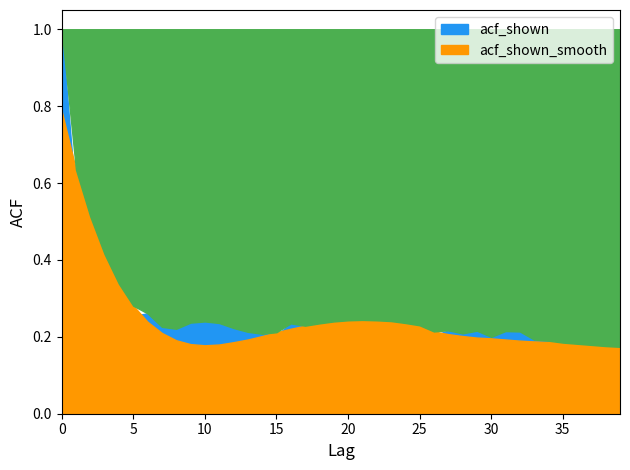

Between which two adjacent categories do acf_shown and acf_shown_smooth first intersect?

0 and 1